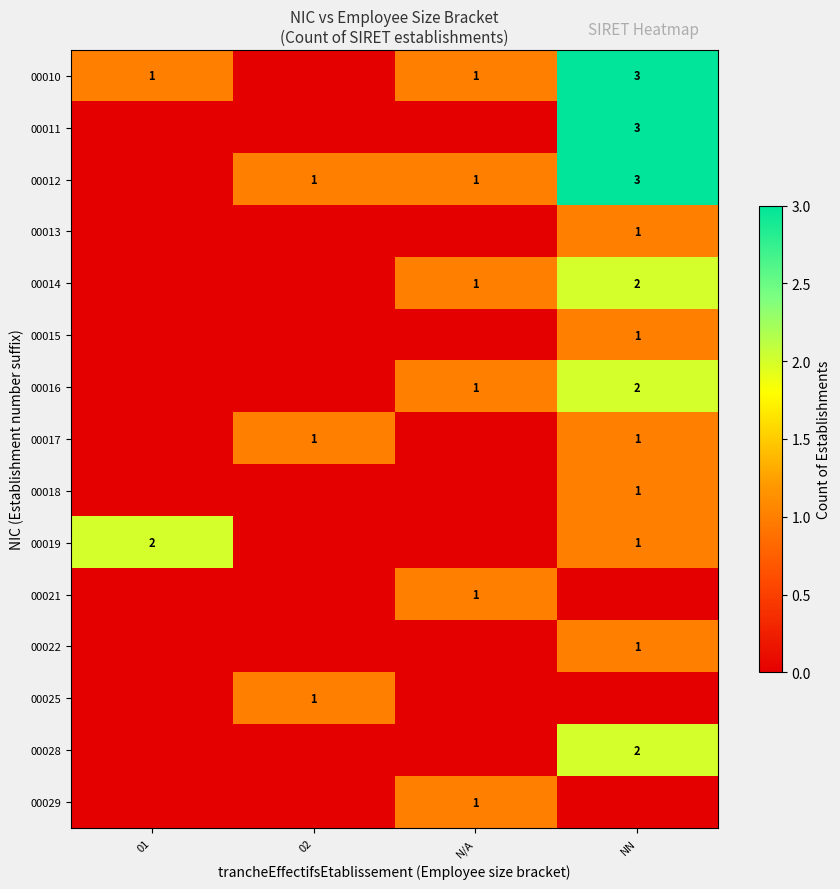

The 00028 series shows 1 at NN. True or false?

False